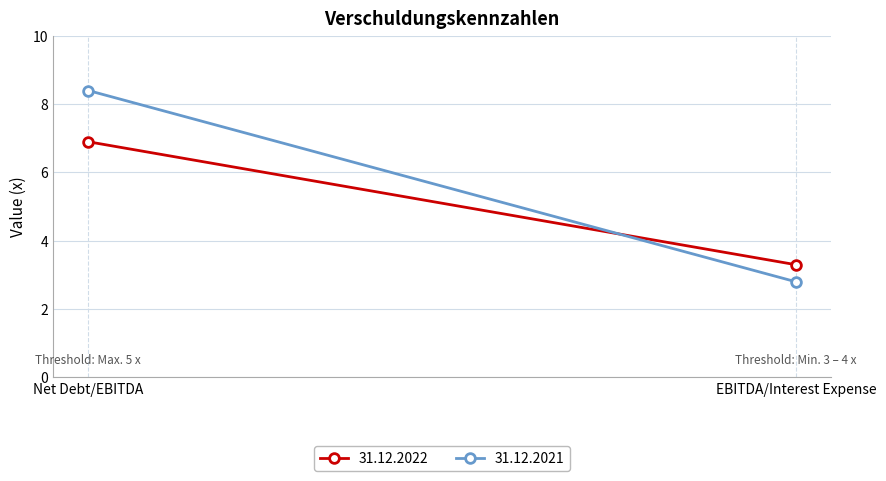

What is the spread (max minus min) of values at EBITDA/Interest Expense?

0.5